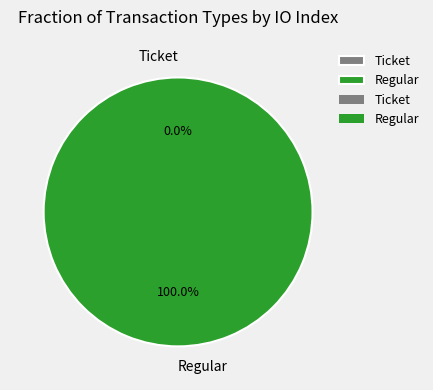

Which category accounts for the majority?

Regular